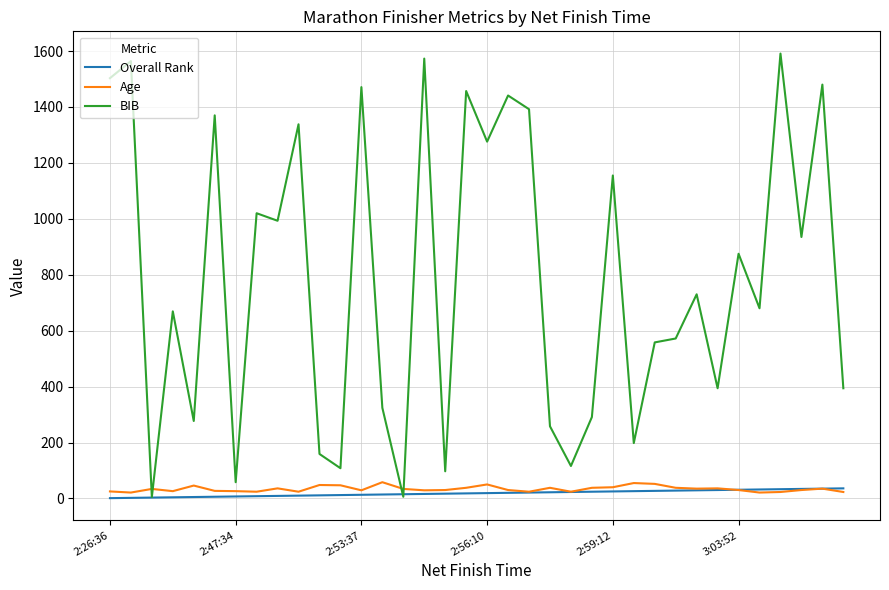

After their last crossing, which series has the higher values: Age or BIB?

BIB